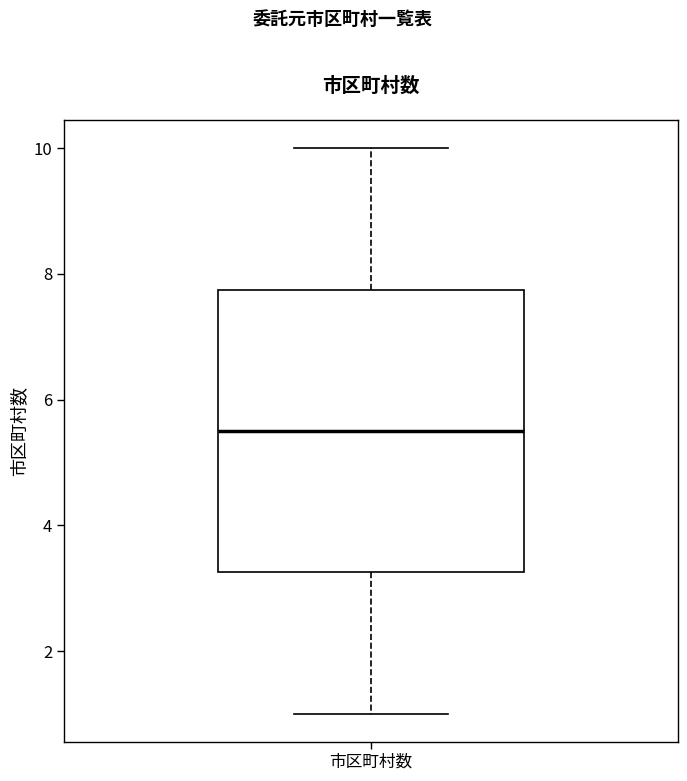

Where does the median line of the box for 市区町村数 sit on the y-axis? The values are not printed on the chart, so give them approximately, as read against the axis.

5.6